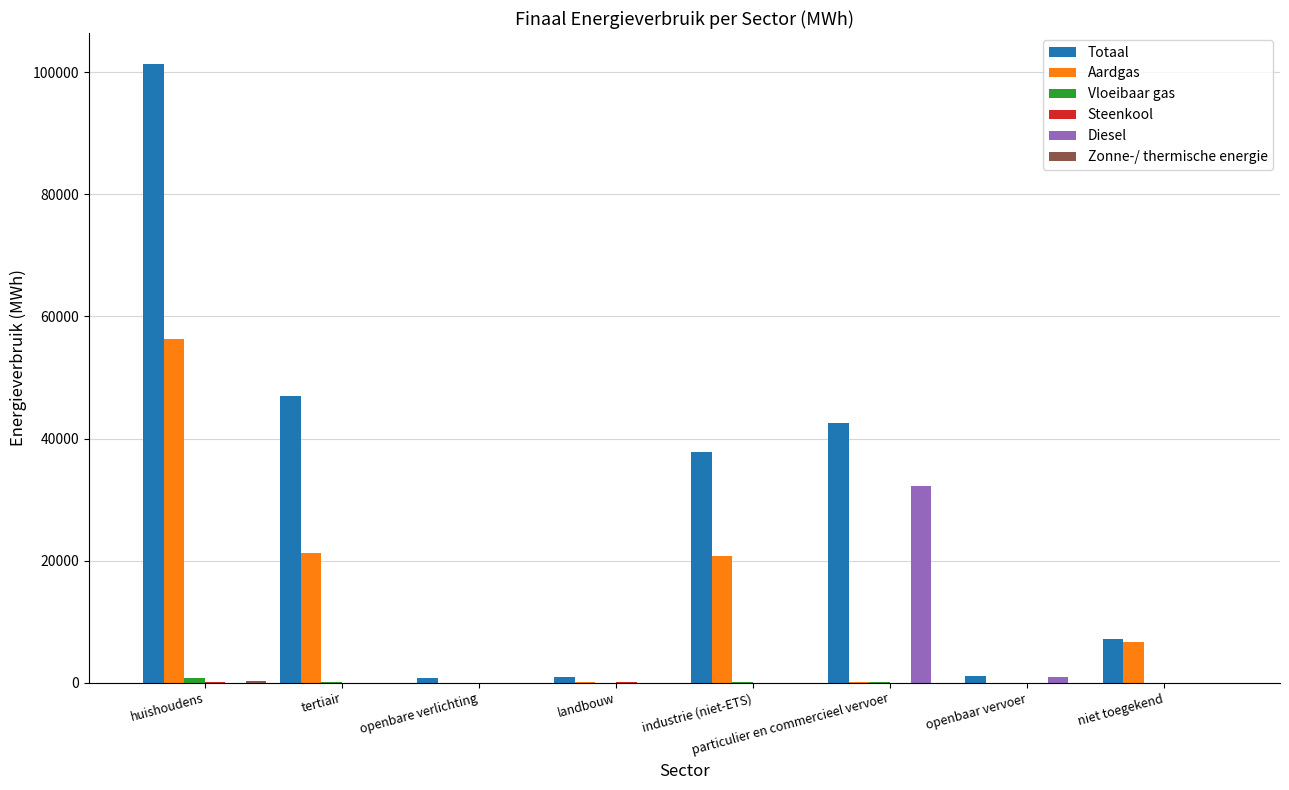

What is the maximum value shown in the chart?

101386.8